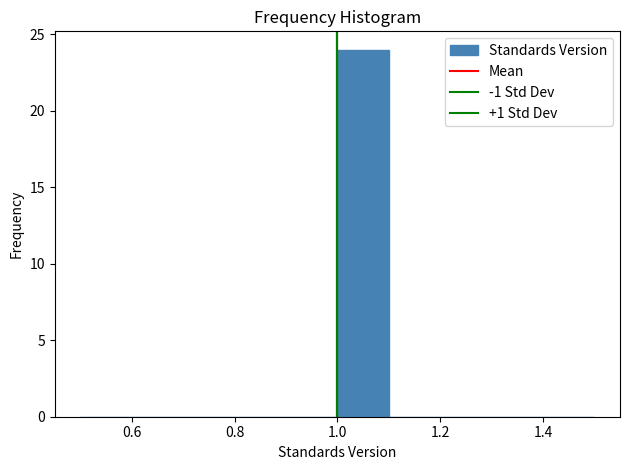

What is the height of the bar covering 1.0 to 1.1 on the x-axis? The values are not printed on the chart, so give them approximately, as read against the axis.

24